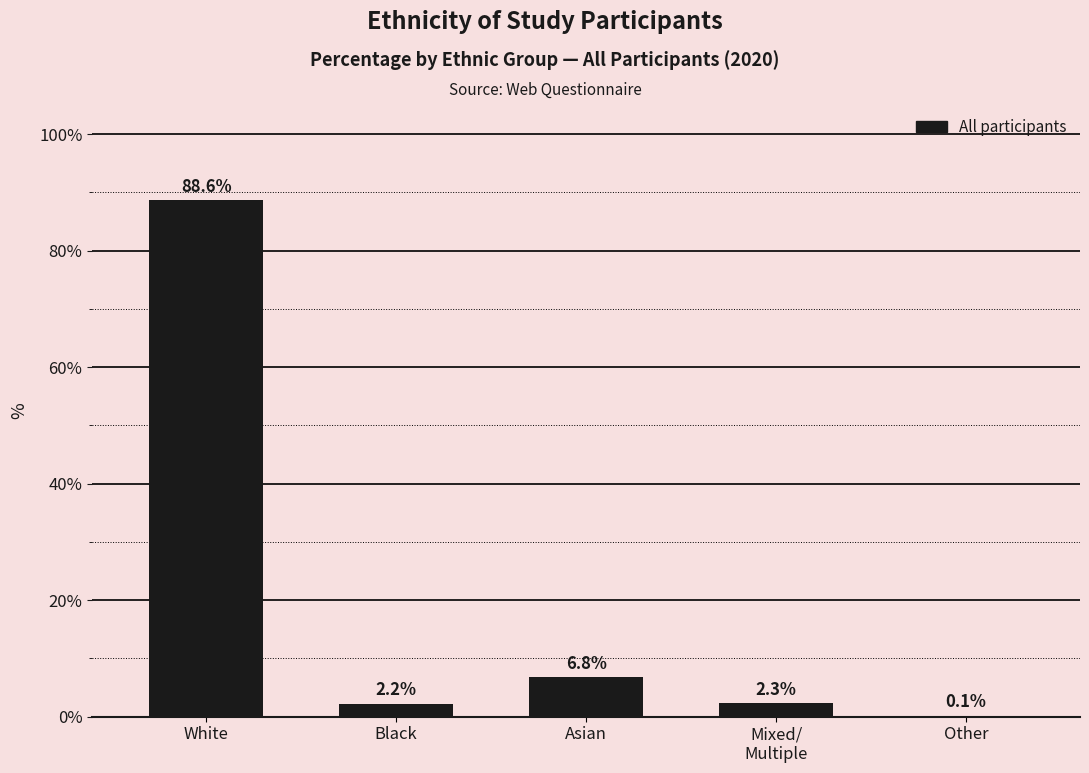

The chart shows a value of 88.6 at White. True or false?

True